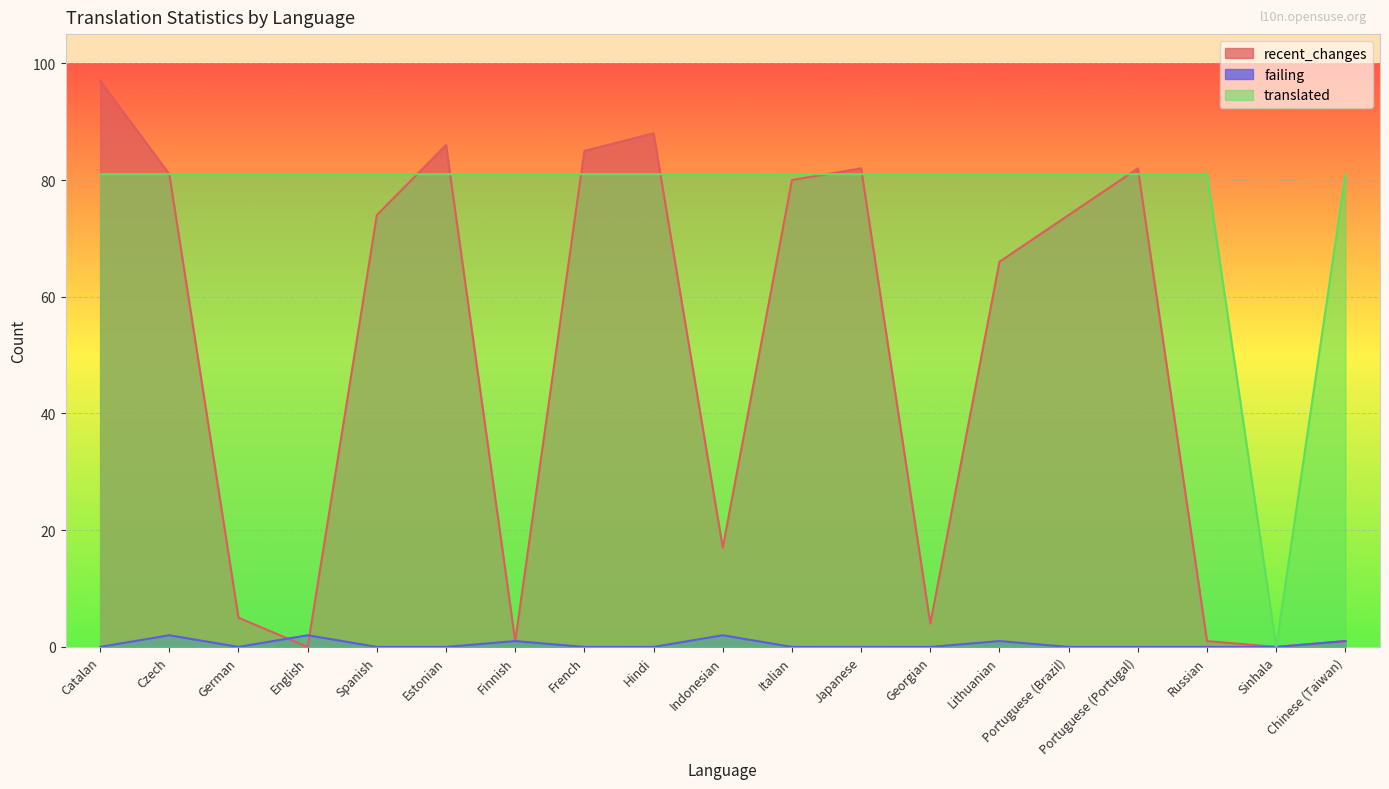

What is the difference between the highest and lowest values at Czech?

79